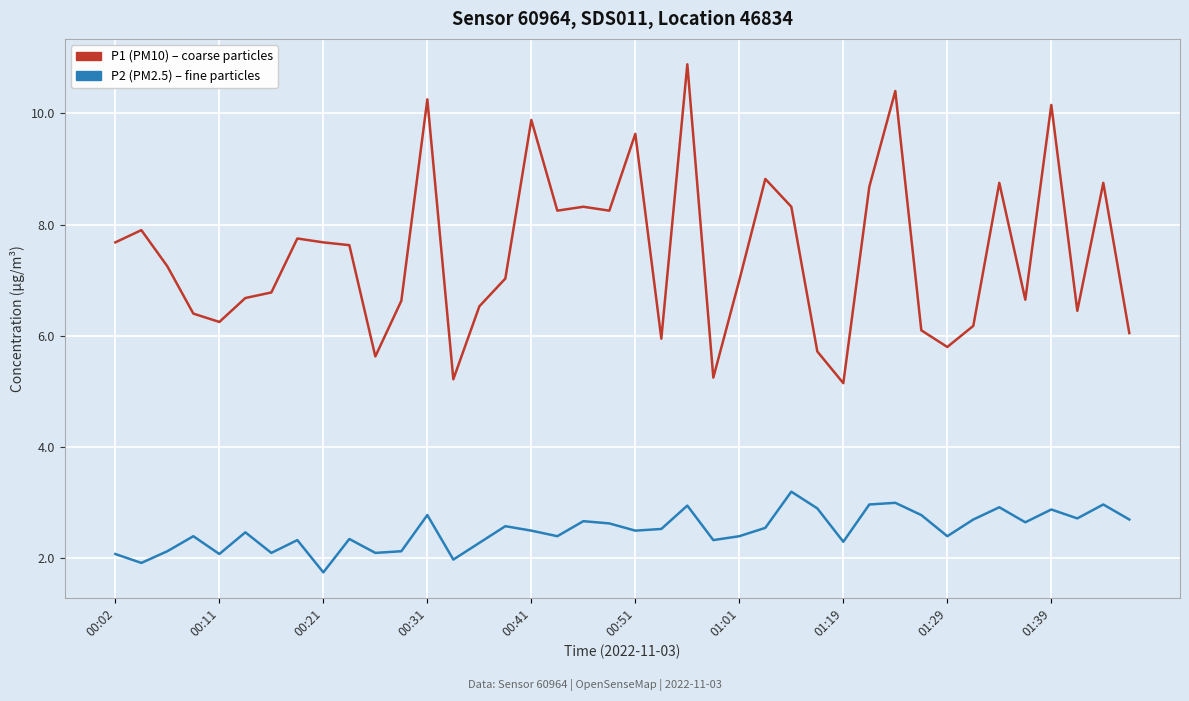

What is the minimum value shown in the chart?

1.8